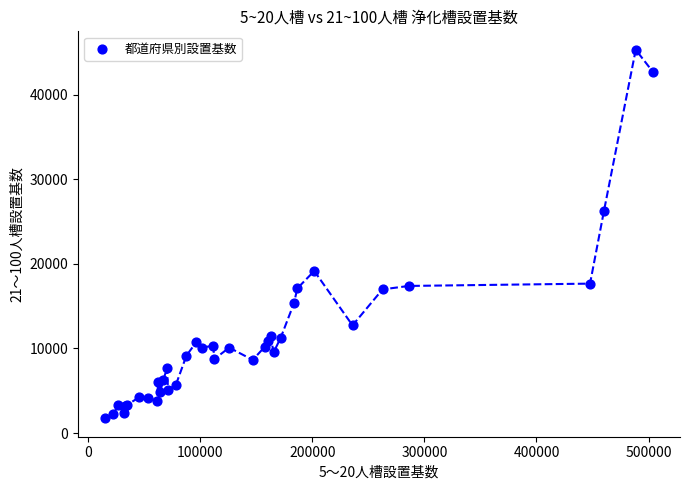

What Y value in the scatter plot is closest to 23535?

26315